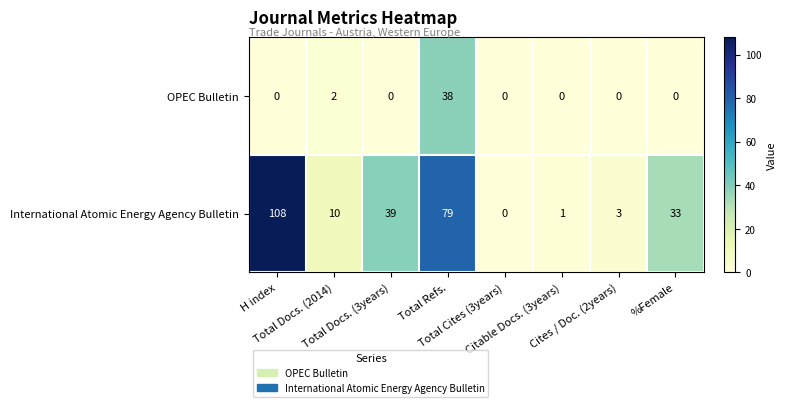

At how many categories does at least one series exceed 31?

4